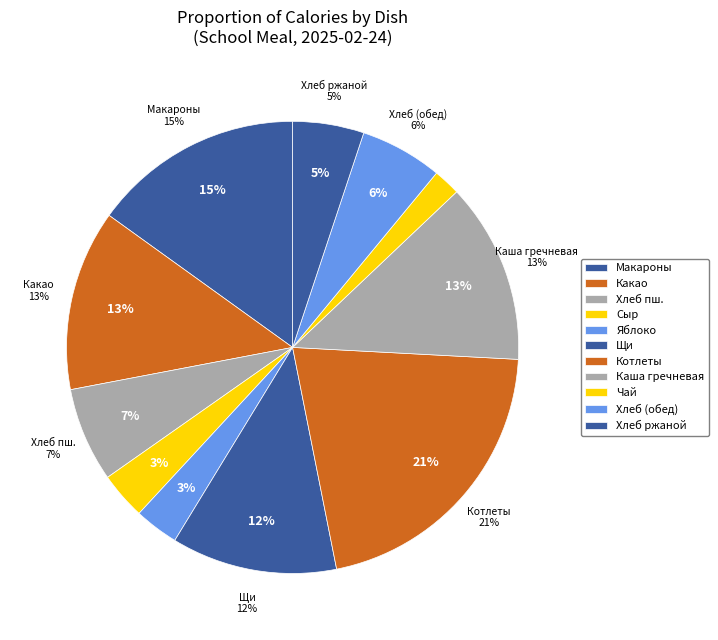

Do Сыр порционный and Макароны отварные с томатным соусом together represent more than half of the pie?

No